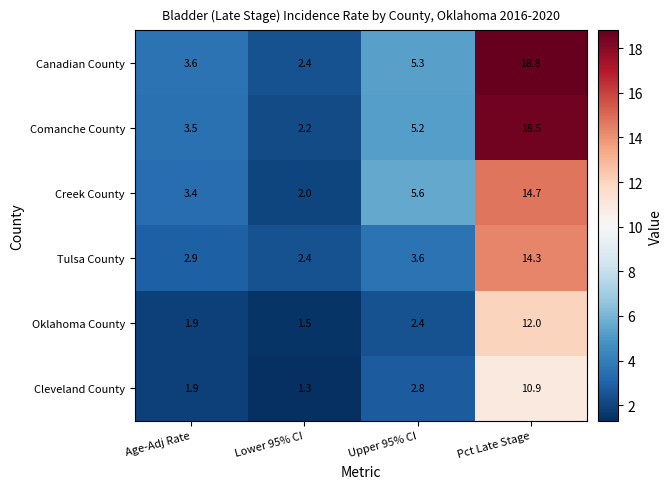

At which label is Cleveland County closest to 6?

Upper 95% CI